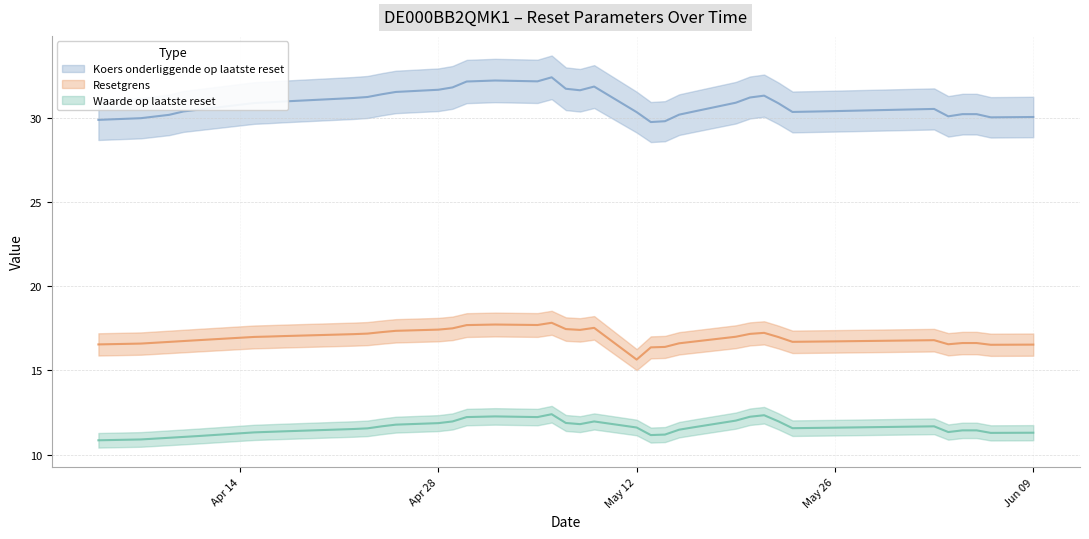

List the series in order of their overall mean, lowest first.

Waarde op laatste reset, Resetgrens, Koers onderliggende op laatste reset